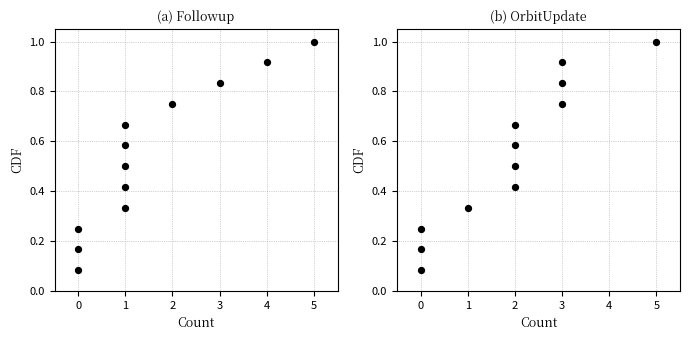

Is the value of OrbitUpdate at 8 greater than the value of Followup at 6?

Yes